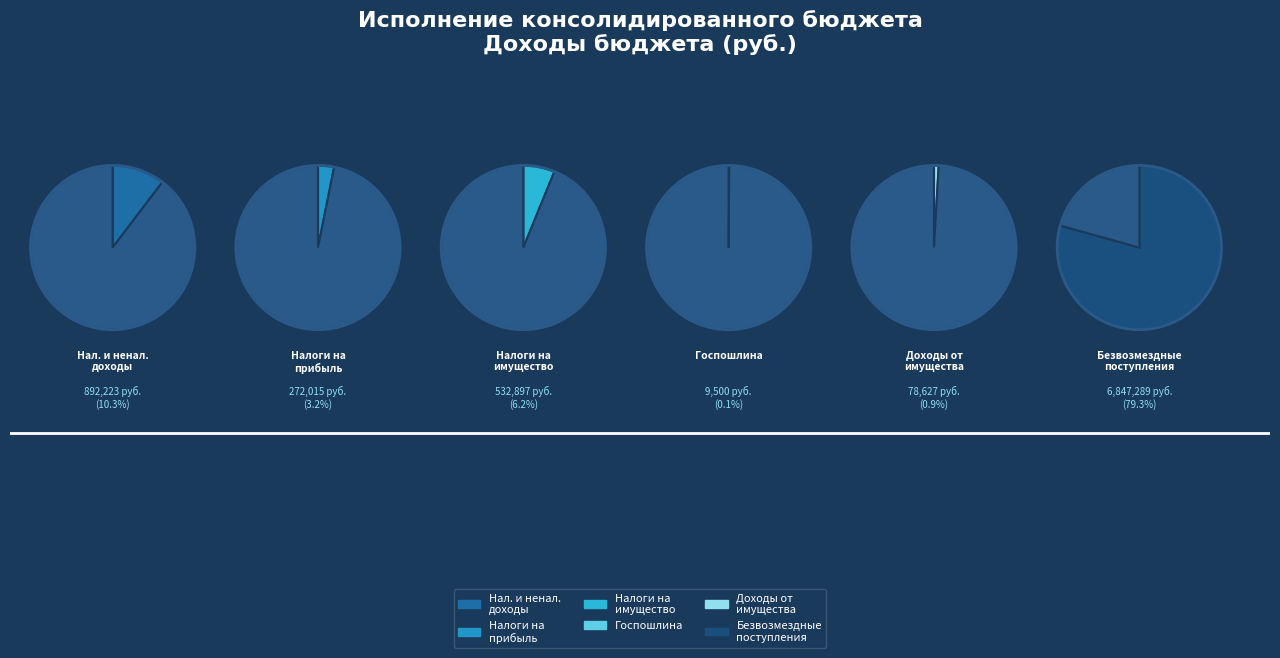

To the nearest percent, what is the difference between the НАЛОГИ НА ИМУЩЕСТВО and ДОХОДЫ ОТ ИСПОЛЬЗОВАНИЯ ИМУЩЕСТВА slice percentages?

5%